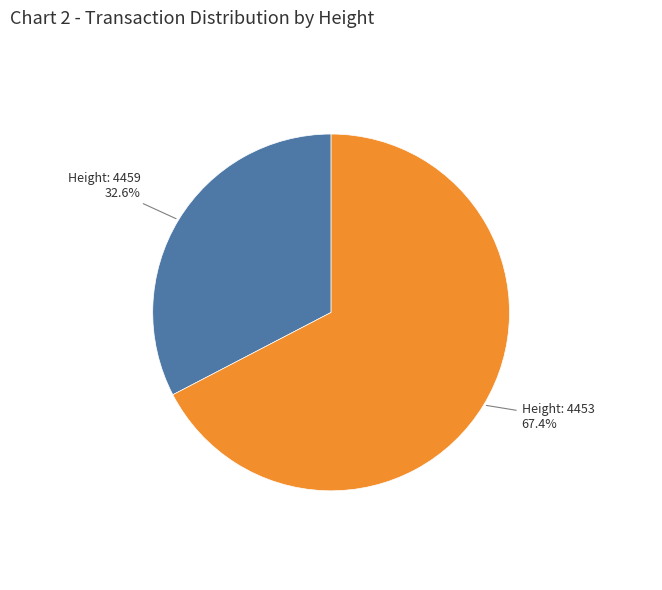

Is there a majority slice in this chart?

Yes